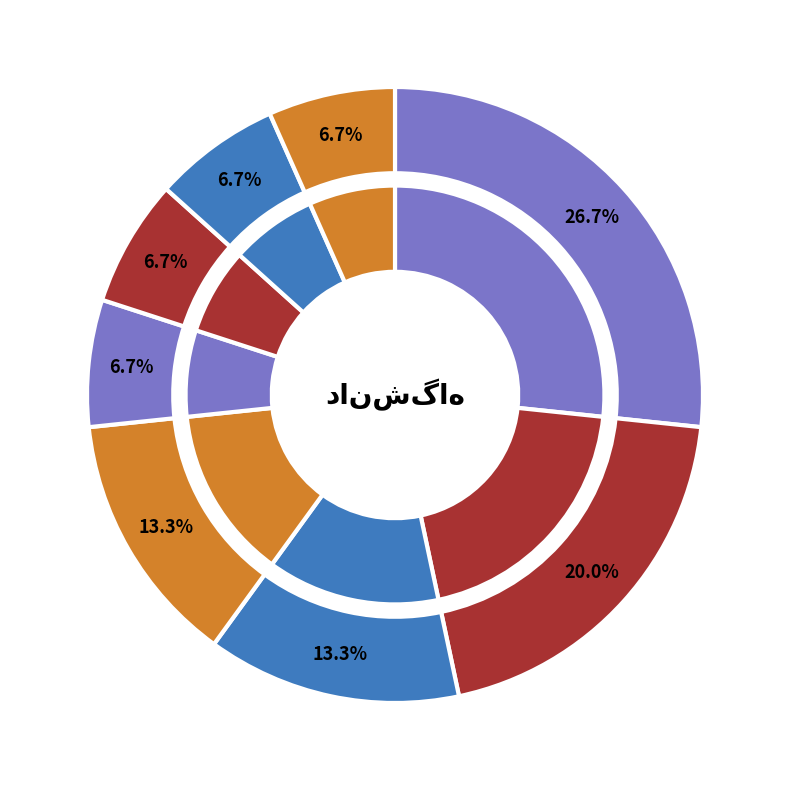

Does دانشگاه علامه طباطبایی represent more than half of the total?

No